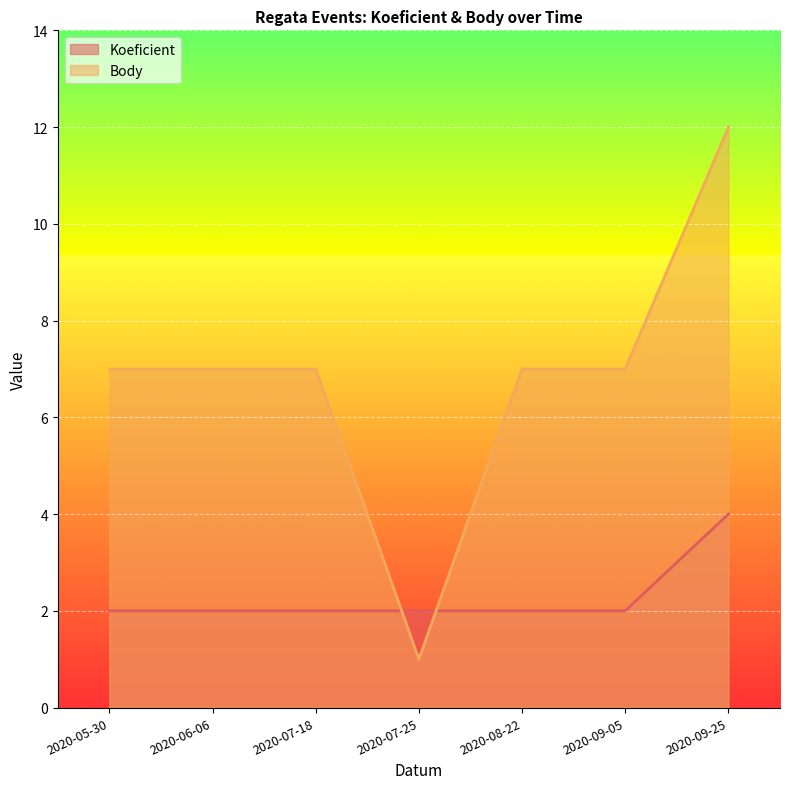

What is the total value across all series at 2020-07-25?

3